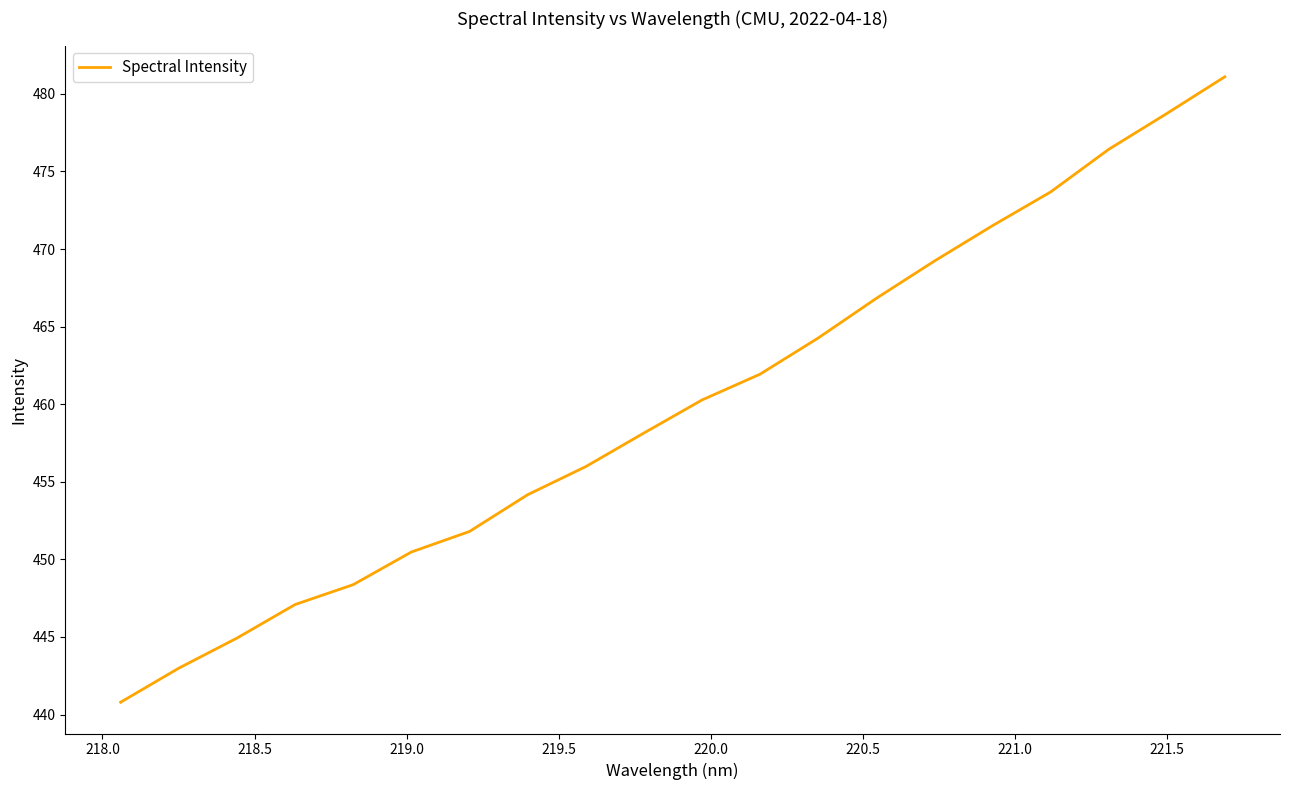

What is the maximum value shown in the chart?

481.1